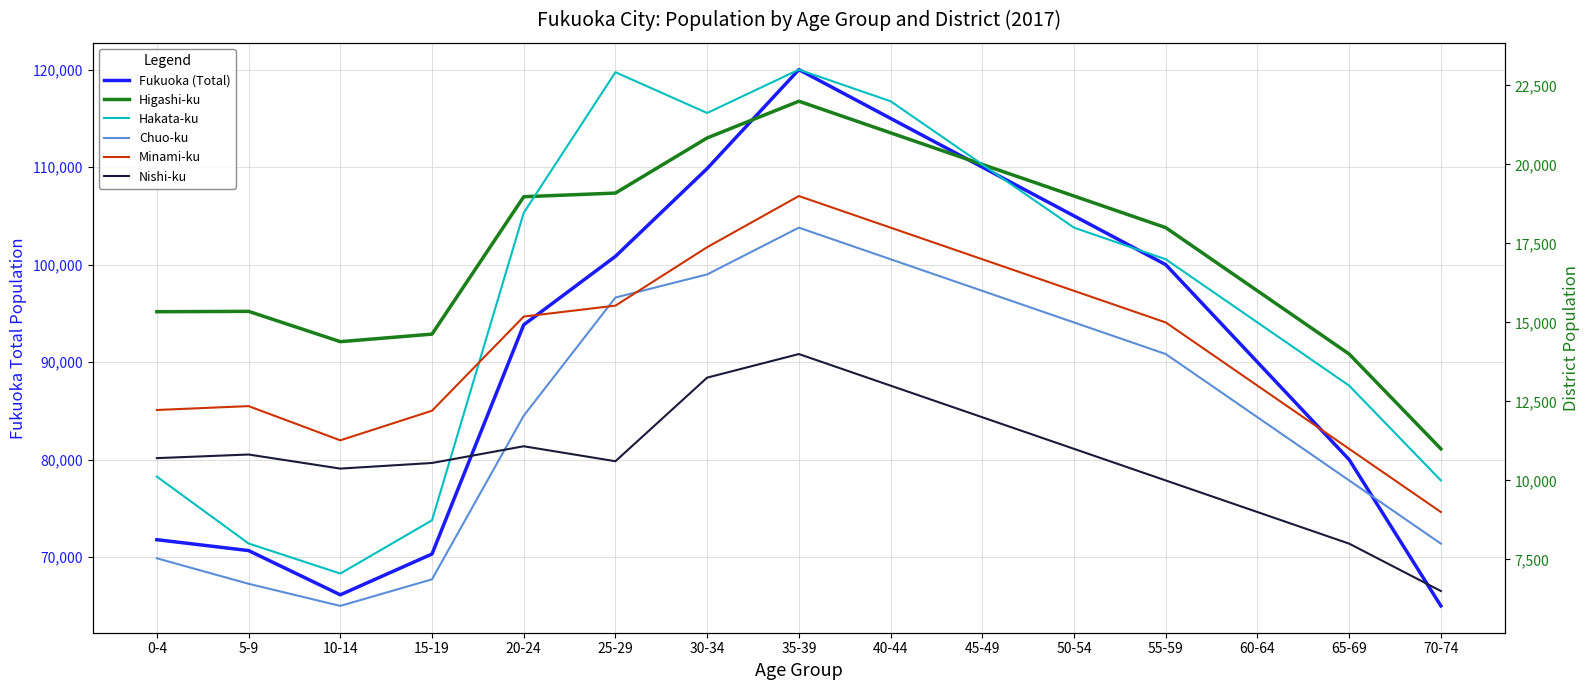

Reading left to right, what are all the values shown in this chart?

Fukuoka (Total): 0-4=71792	5-9=70675	10-14=66139	15-19=70324	20-24=93829	25-29=100850	30-34=109855	35-39=120000	40-44=115000	45-49=110000	50-54=105000	55-59=100000	60-64=90000	65-69=80000	70-74=65000
Higashi-ku: 0-4=15339	5-9=15351	10-14=14392	15-19=14630	20-24=18978	25-29=19094	30-34=20839	35-39=22000	40-44=21000	45-49=20000	50-54=19000	55-59=18000	60-64=16000	65-69=14000	70-74=11000
Hakata-ku: 0-4=10122	5-9=8006	10-14=7054	15-19=8739	20-24=18469	25-29=22918	30-34=21628	35-39=23000	40-44=22000	45-49=20000	50-54=18000	55-59=17000	60-64=15000	65-69=13000	70-74=10000
Chuo-ku: 0-4=7537	5-9=6730	10-14=6030	15-19=6871	20-24=12050	25-29=15788	30-34=16520	35-39=18000	40-44=17000	45-49=16000	50-54=15000	55-59=14000	60-64=12000	65-69=10000	70-74=8000
Minami-ku: 0-4=12230	5-9=12352	10-14=11270	15-19=12206	20-24=15186	25-29=15532	30-34=17381	35-39=19000	40-44=18000	45-49=17000	50-54=16000	55-59=15000	60-64=13000	65-69=11000	70-74=9000
Nishi-ku: 0-4=10706	5-9=10821	10-14=10375	15-19=10553	20-24=11082	25-29=10608	30-34=13254	35-39=14000	40-44=13000	45-49=12000	50-54=11000	55-59=10000	60-64=9000	65-69=8000	70-74=6500